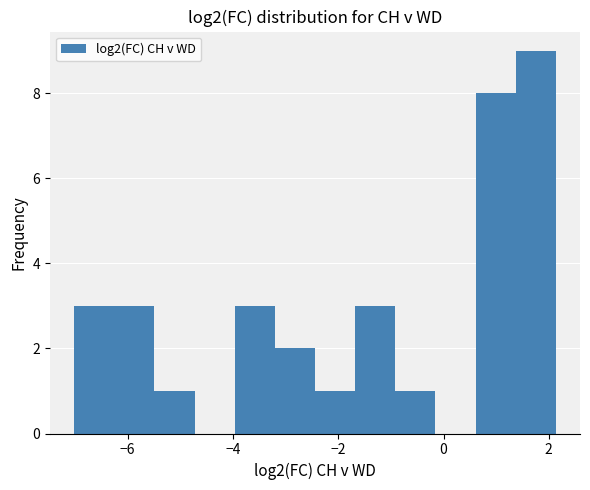

Around what value on the x-axis is the tallest bar? Give the approximate position of its centre, as read against the axis.

1.8